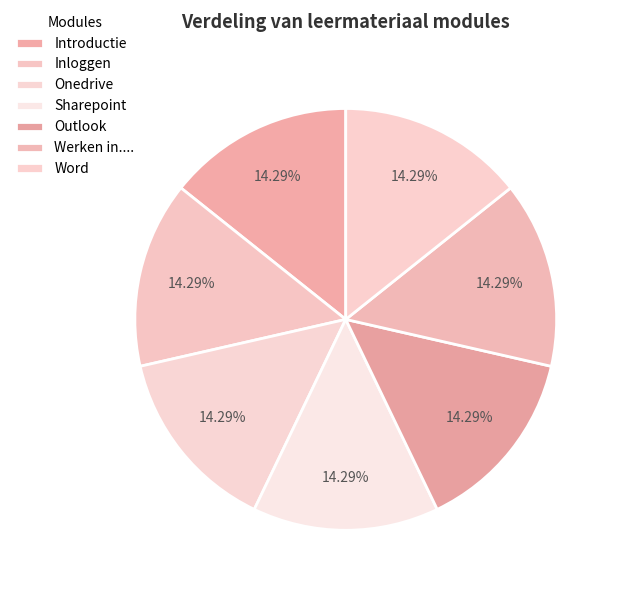

Approximately how many times larger is the value at Werken in.... compared to Word?

1.0